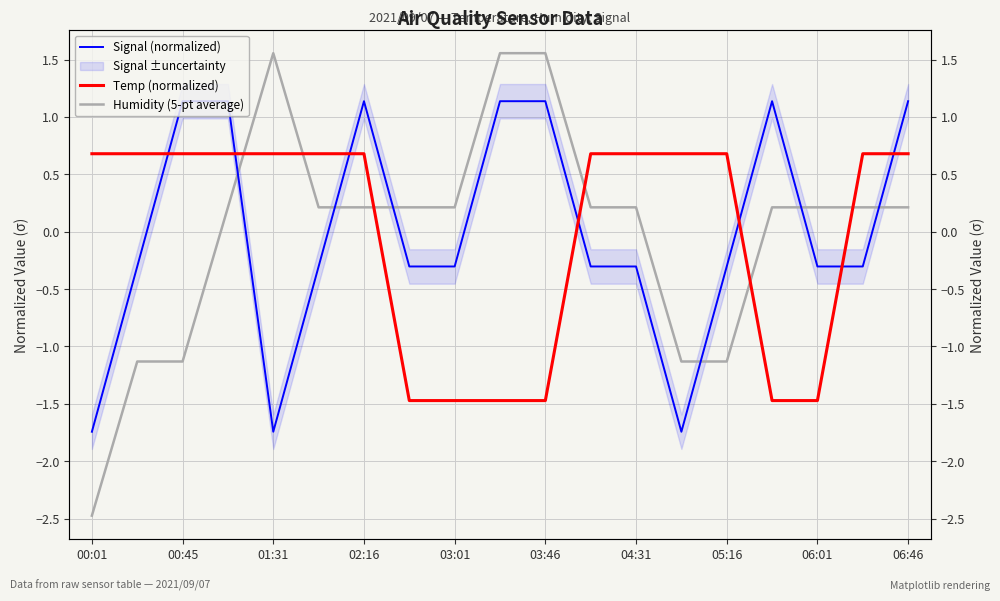

Is it true that Humidity (5-pt average) equals -0.4 at 05:16?

False